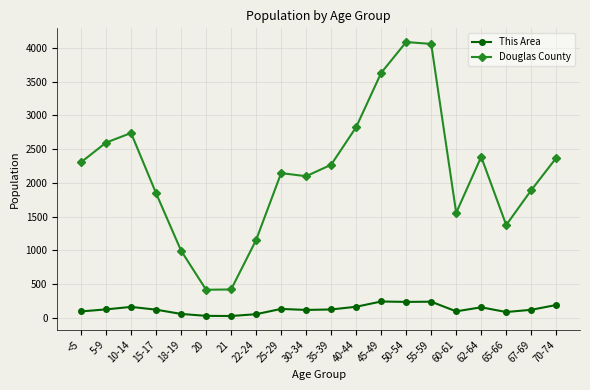

What is the greatest value displayed?

4086